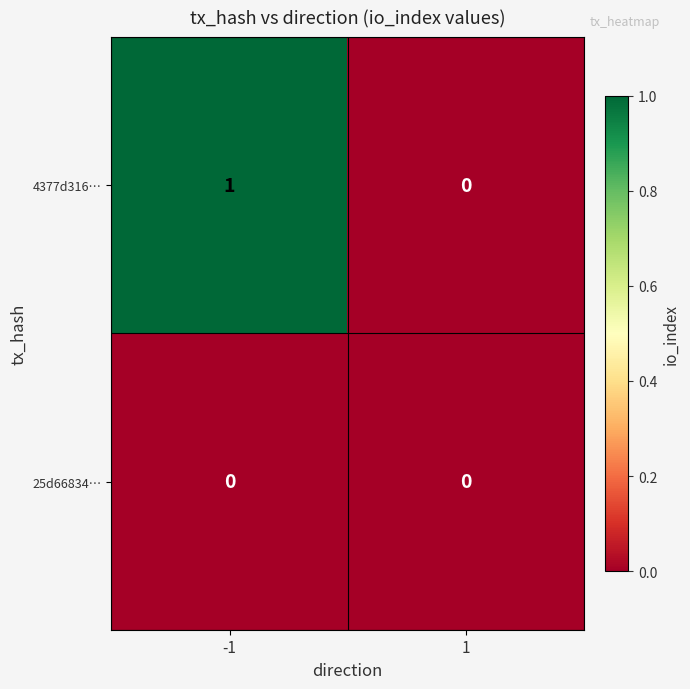

Which series changed the most between -1 and 1?

4377d316…